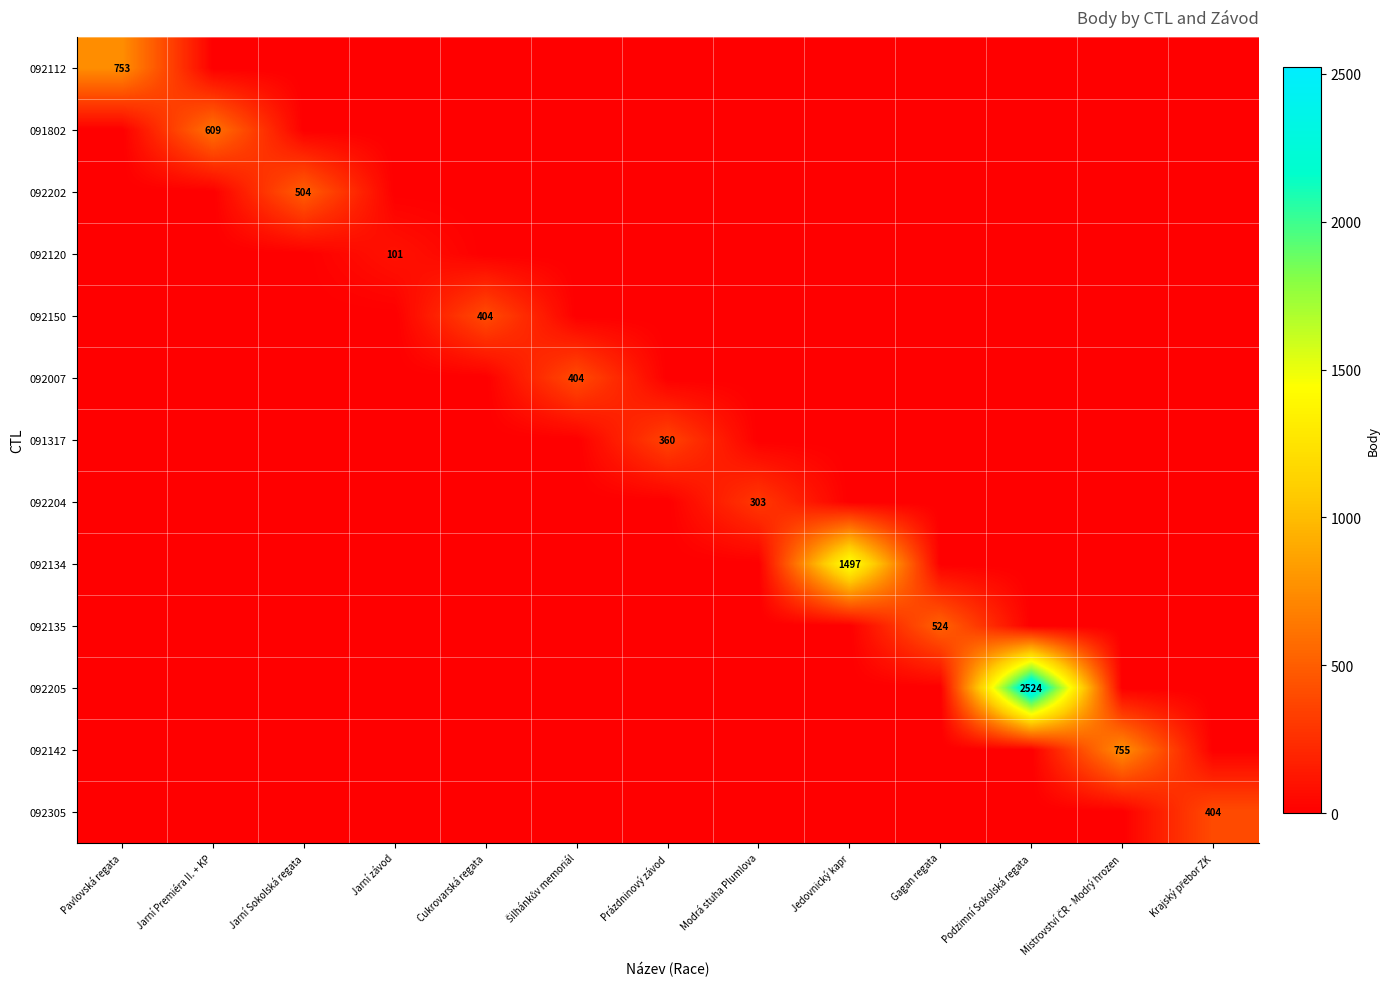

Rank the categories by 092150 value from lowest to highest.

Pavlovská regata, Jarní Premiéra II. + KP, Jarní Sokolská regata, Jarní závod, Šilhánkův memoriál, Prázdninový závod, Modrá stuha Plumlova, Jedovnický kapr, Gagan regata, Podzimní Sokolská regata, Mistrovství ČR - Modrý hrozen, Krajský přebor ZK, Cukrovarská regata